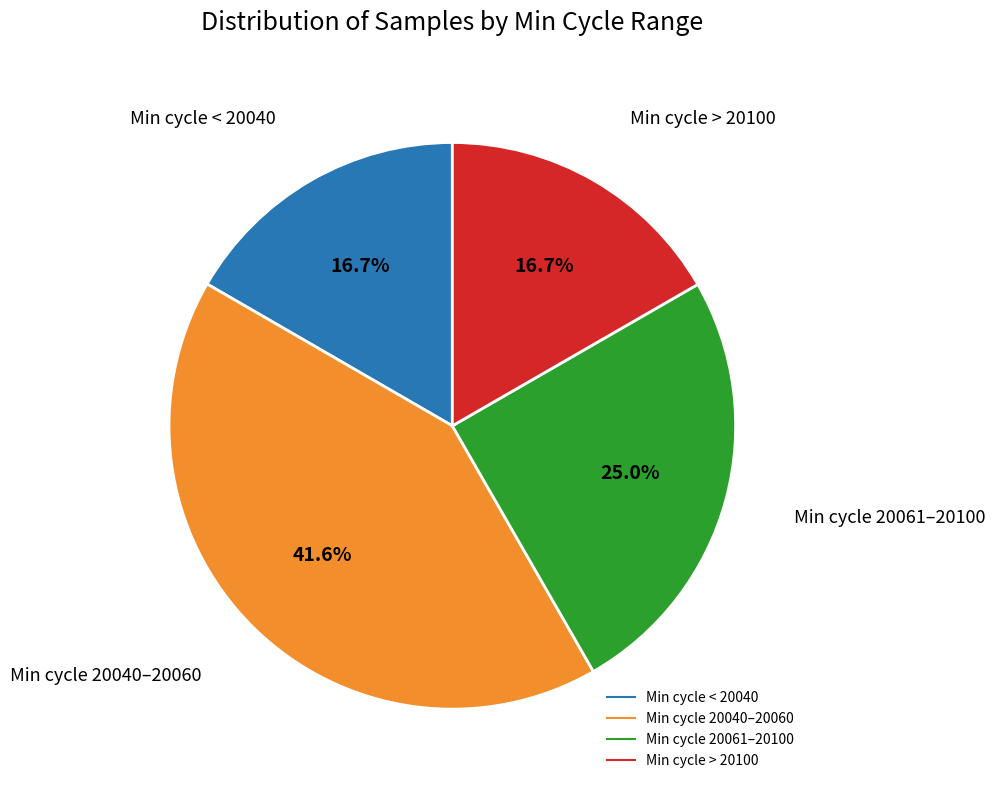

Is there a majority slice in this chart?

No